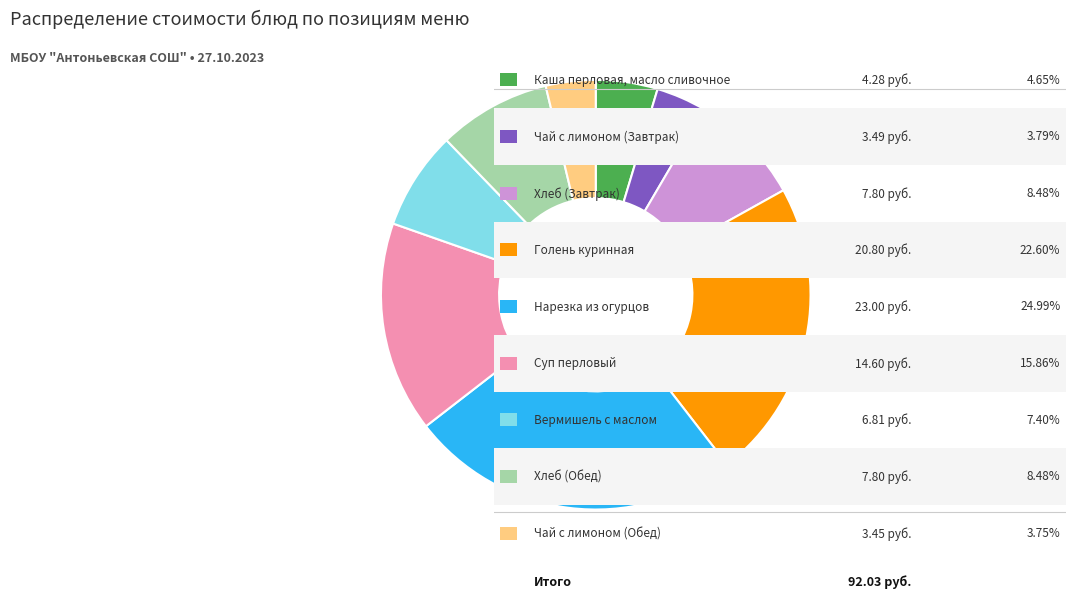

Is there a majority slice in this chart?

No